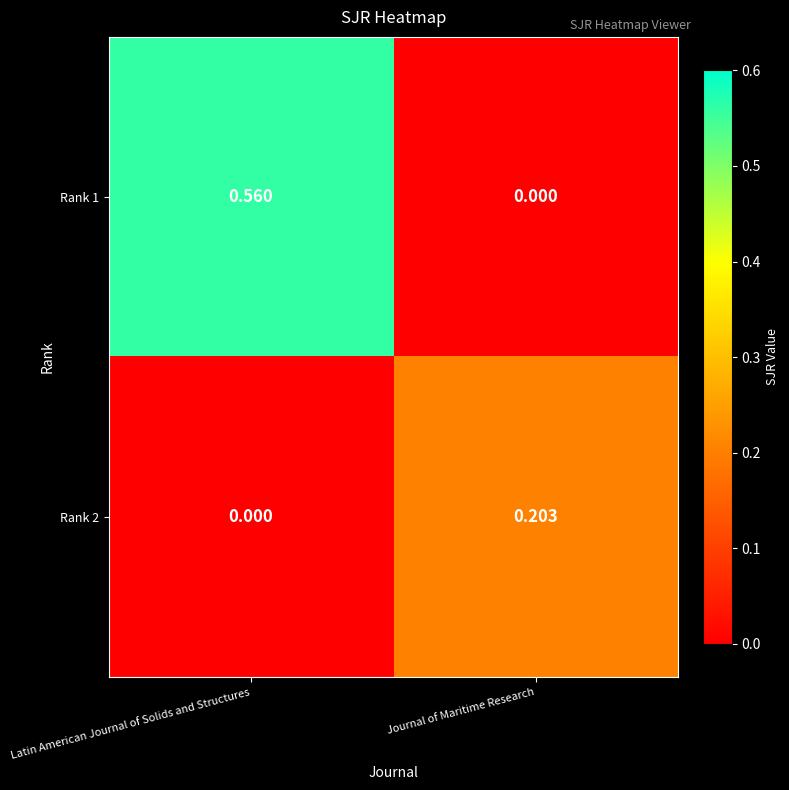

Which category has the highest value across all series?

Latin American Journal of Solids and Structures